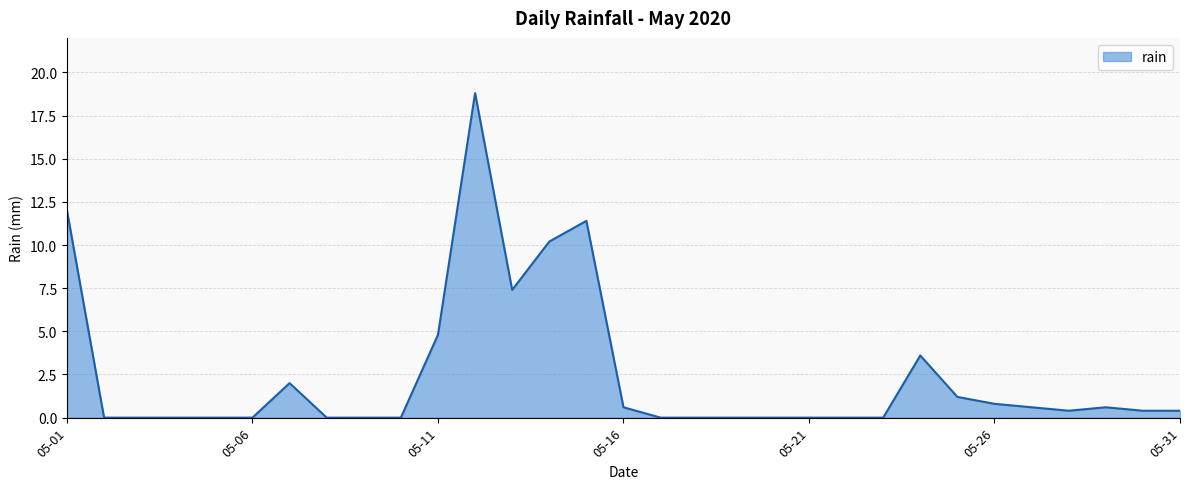

What is the difference between the maximum and second lowest values?

18.8